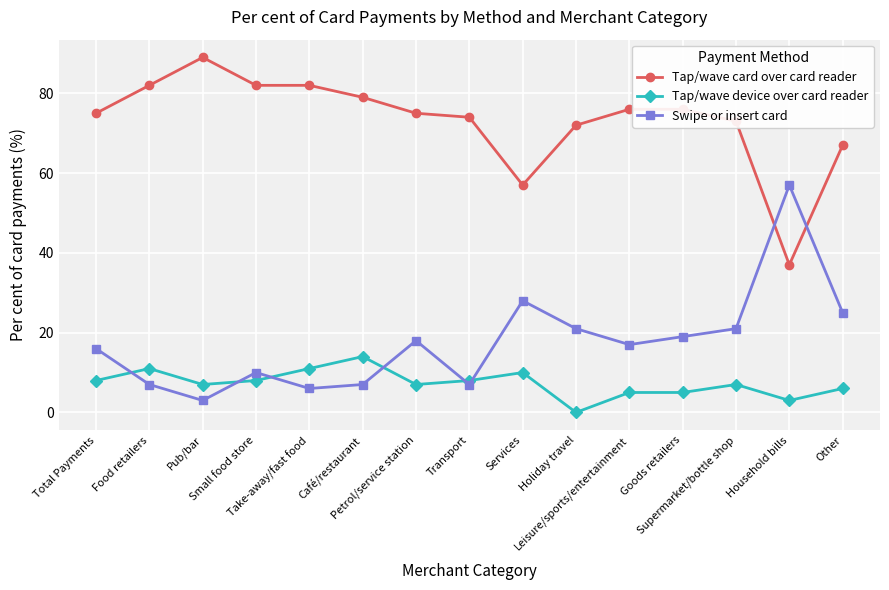

Rank the series by their maximum value, from lowest to highest.

Tap/wave device over card reader, Swipe or insert card, Tap/wave card over card reader